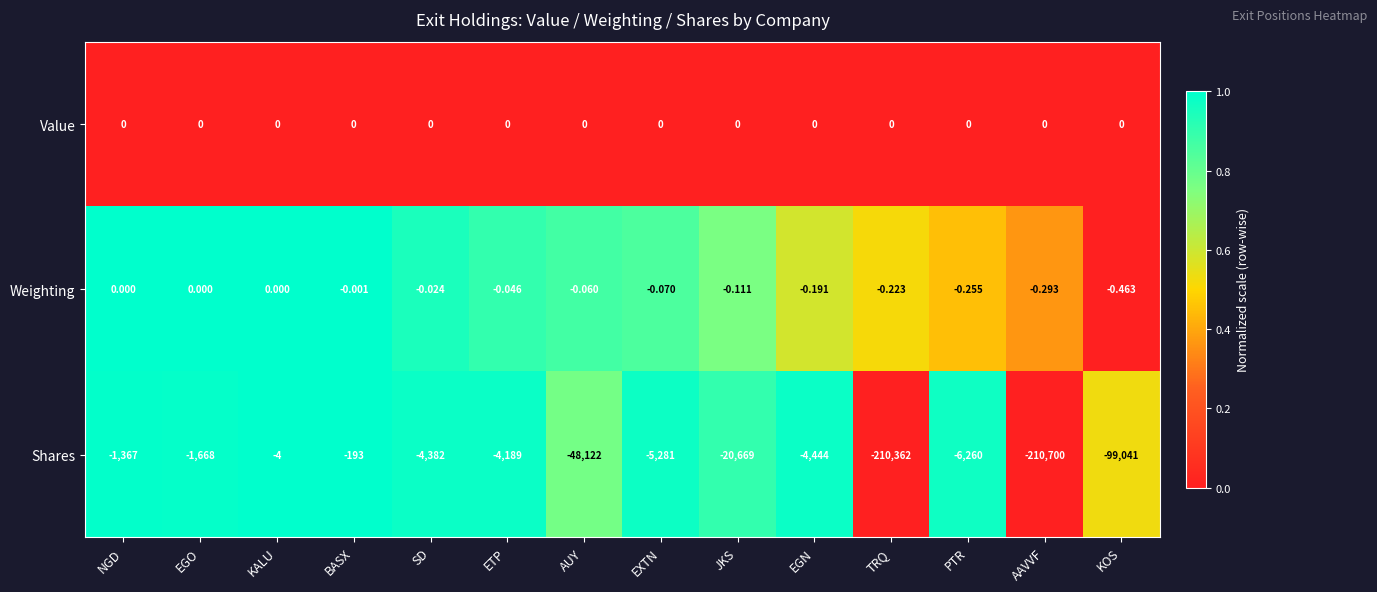

At which category is the sum across all series the highest?

KALU